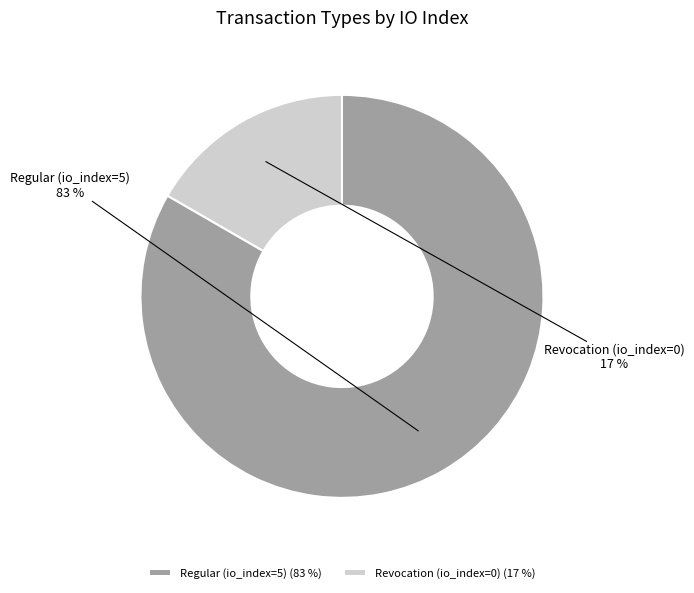

True or false: Revocation (io_index=0) accounts for 17% of the total.

True